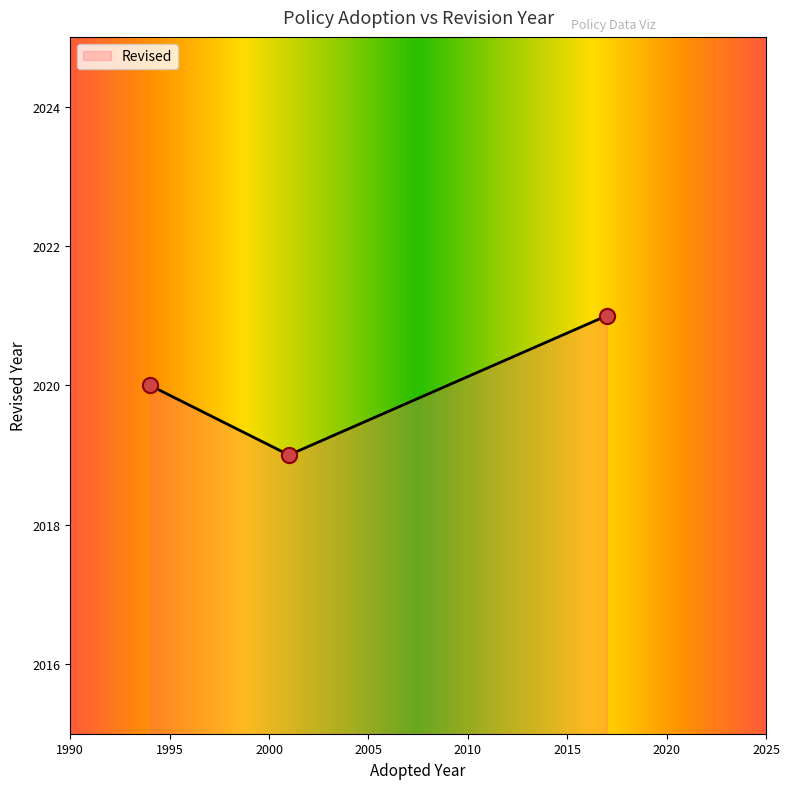

What is the greatest value displayed?

2021.0